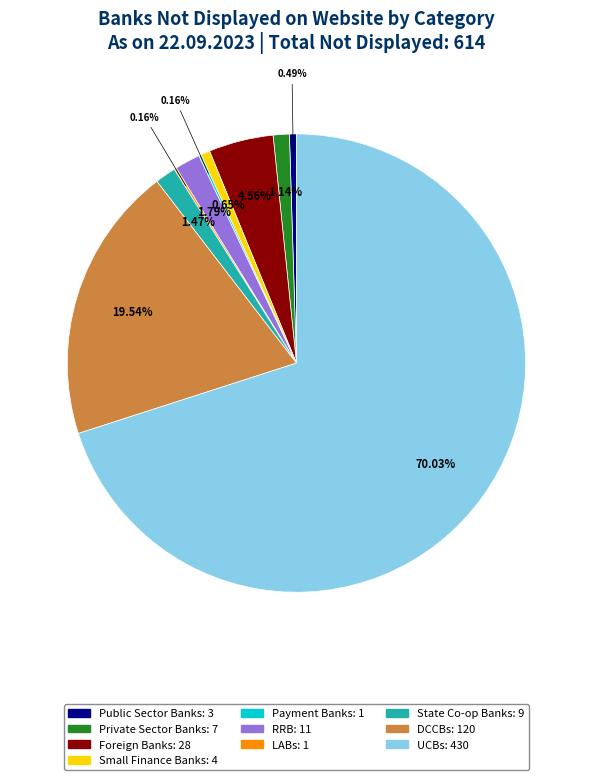

What percentage is the Private Sector Banks slice, to the nearest percent?

1%